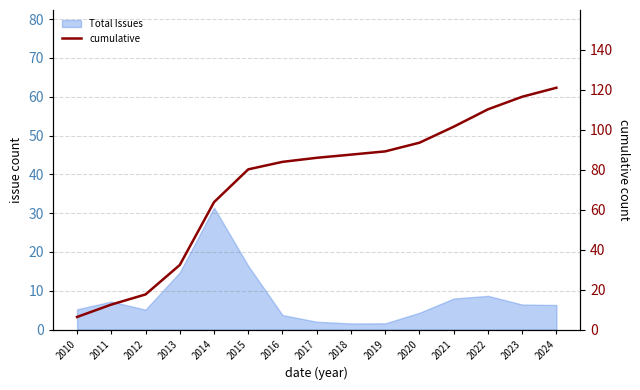

Does the chart display data point markers on the line(s)?

No